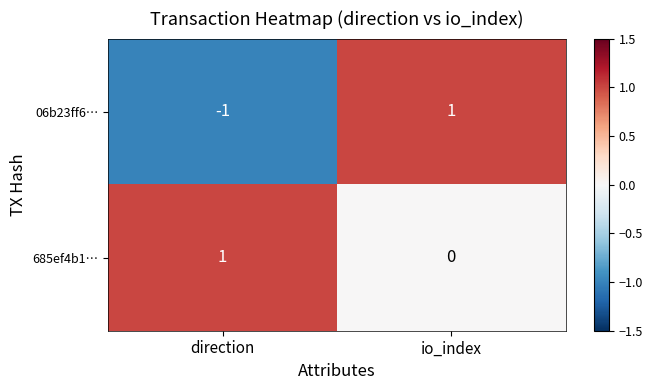

How many data points in 06b23ff6… are less than 1?

1